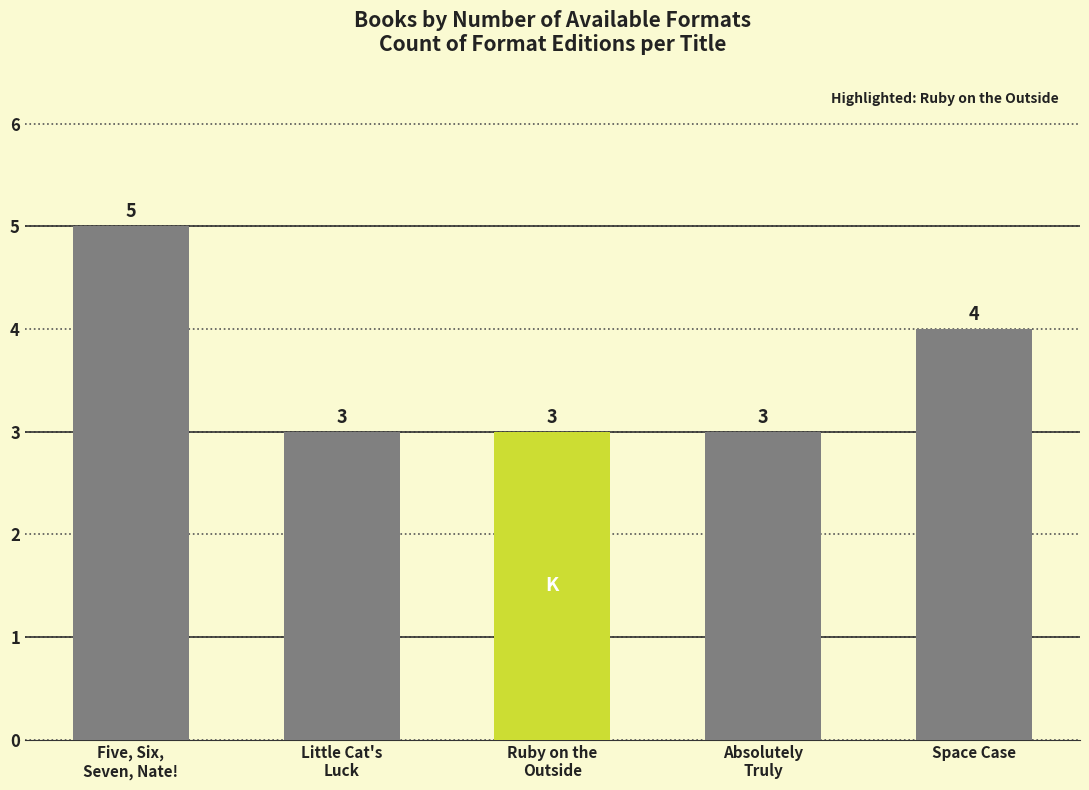

How many values are between 3 and 4?

4